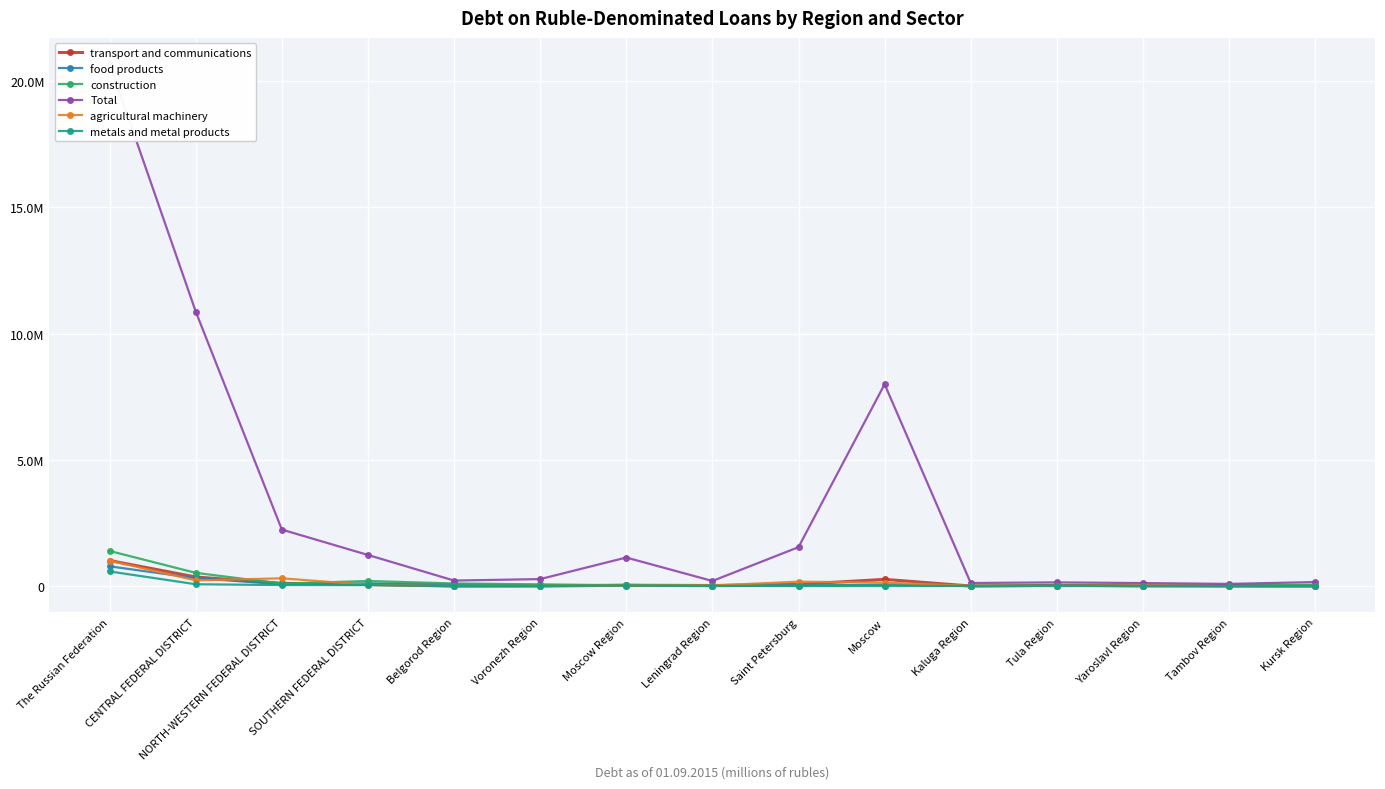

In metals and metal products, how many points are lower than both neighbors (excluding endpoints)?

3